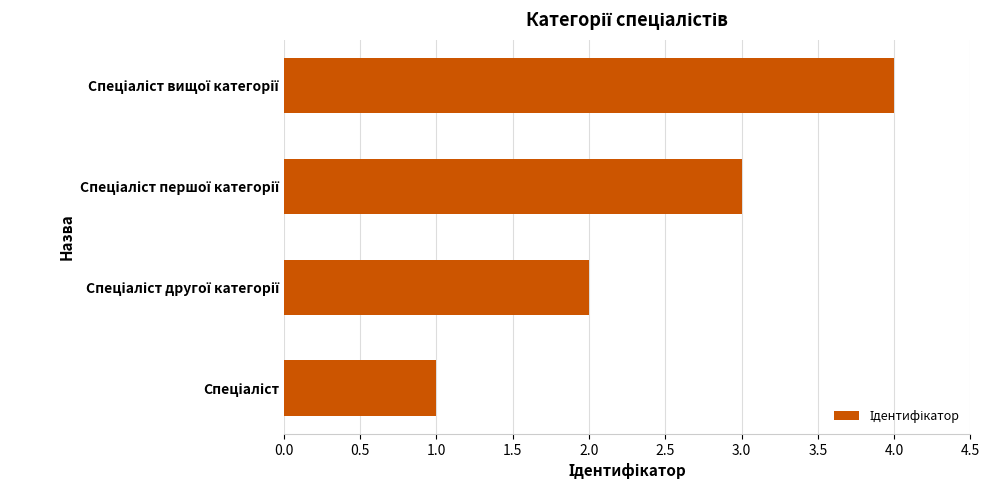

What is the greatest value displayed?

4